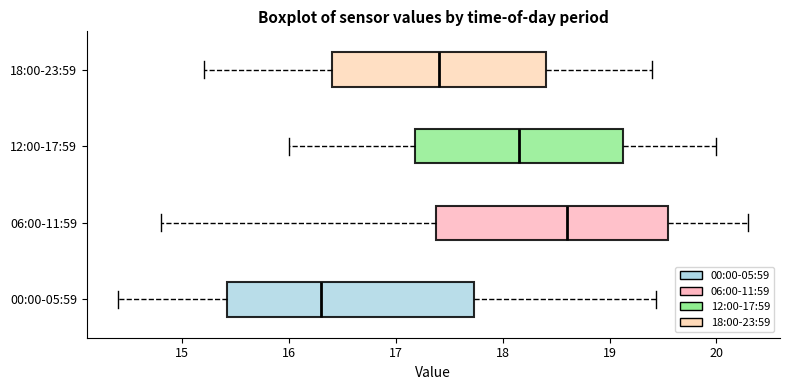

Reading bottom to top, read every box against the x-axis: the position of its median line, the range the box covers, and the ends of its whiskers. The values are not printed on the chart, so give them approximately, as read against the axis.

00:00-05:59: median 16.3, box 15.4 to 17.7, whiskers 14.4 to 19.4
06:00-11:59: median 18.6, box 17.4 to 19.6, whiskers 14.8 to 20.3
12:00-17:59: median 18.2, box 17.2 to 19.1, whiskers 16.0 to 20.0
18:00-23:59: median 17.4, box 16.4 to 18.4, whiskers 15.2 to 19.4